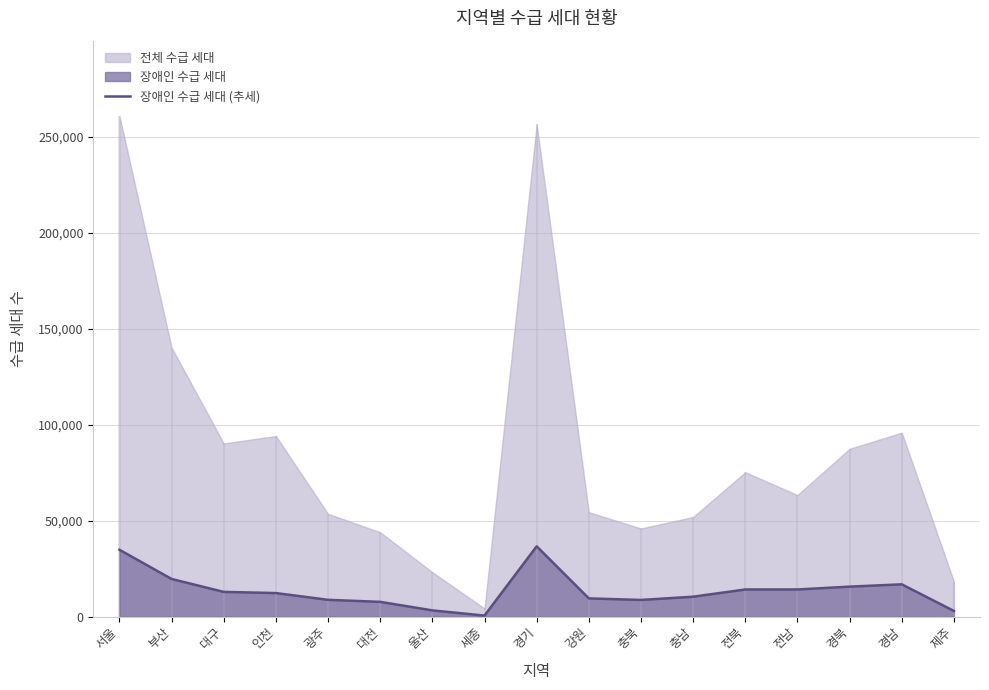

Approximately how many times larger is the value at 경기 compared to 광주?

4.2